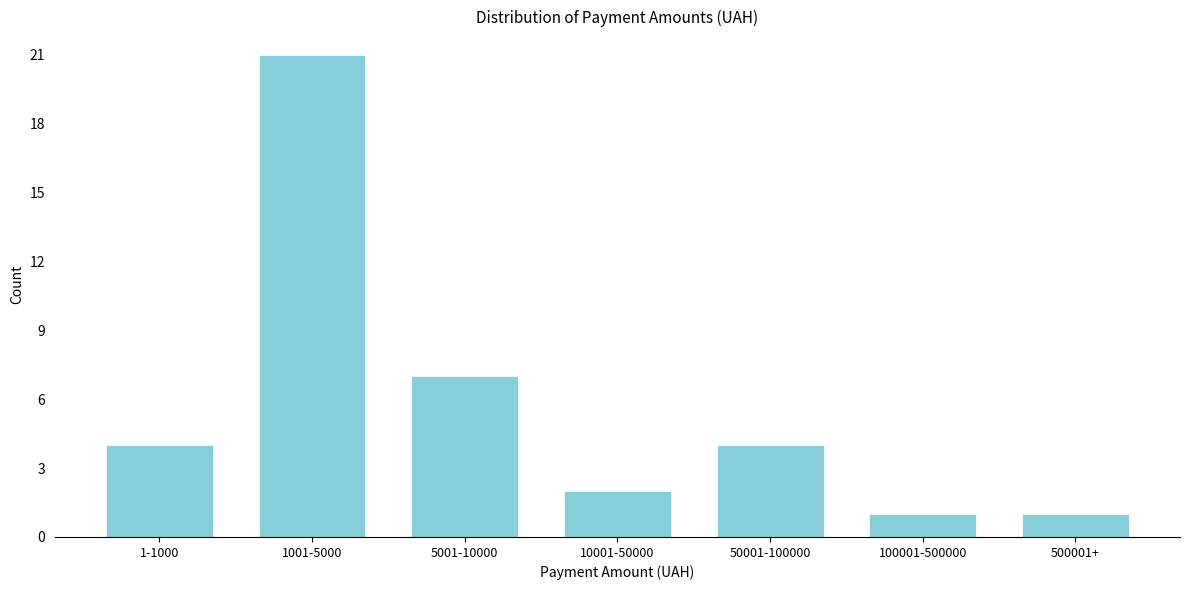

Reading left to right, extract all data points from this chart.

4	21	7	2	4	1	1